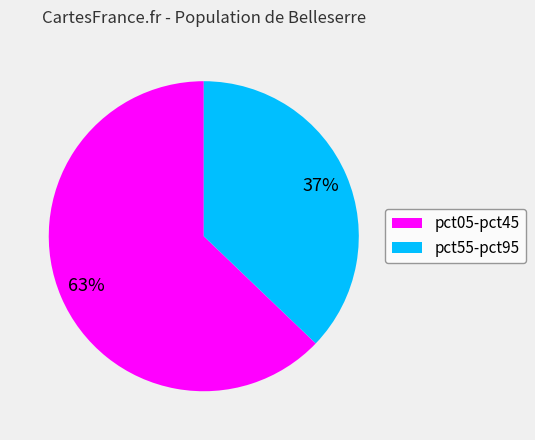

Which slice is the largest?

pct05-pct45